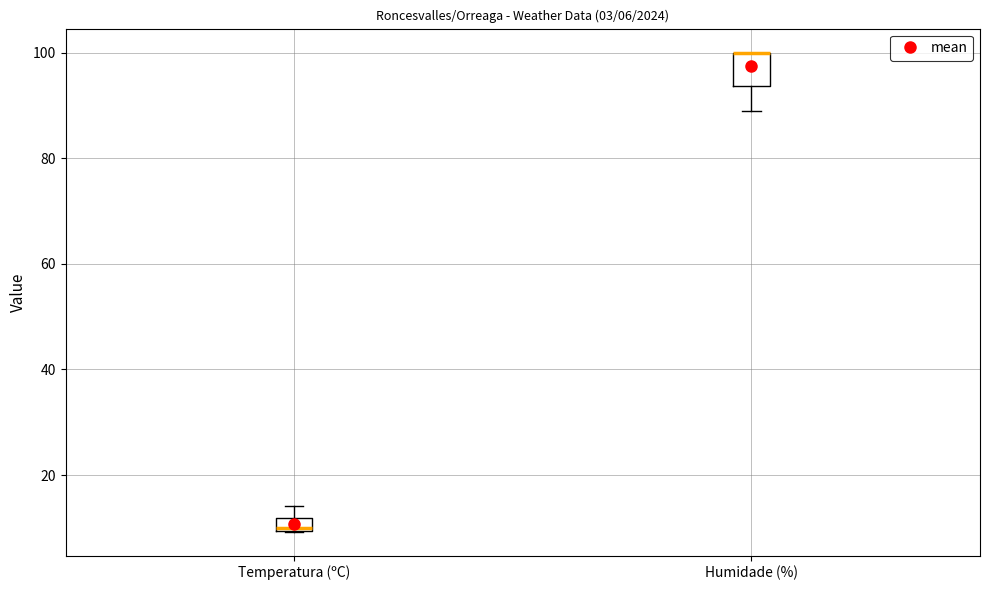

Comparing the boxes themselves (not the whiskers), which one is the tallest?

Humidade (%)